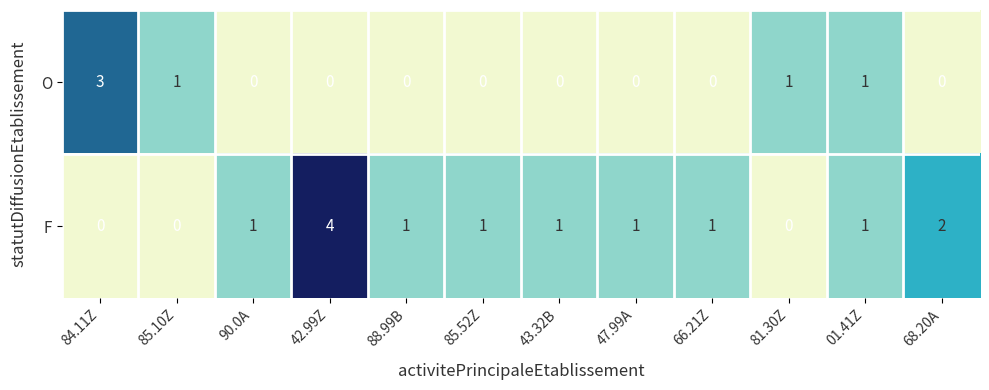

How many O values are between 0 and 1?

11